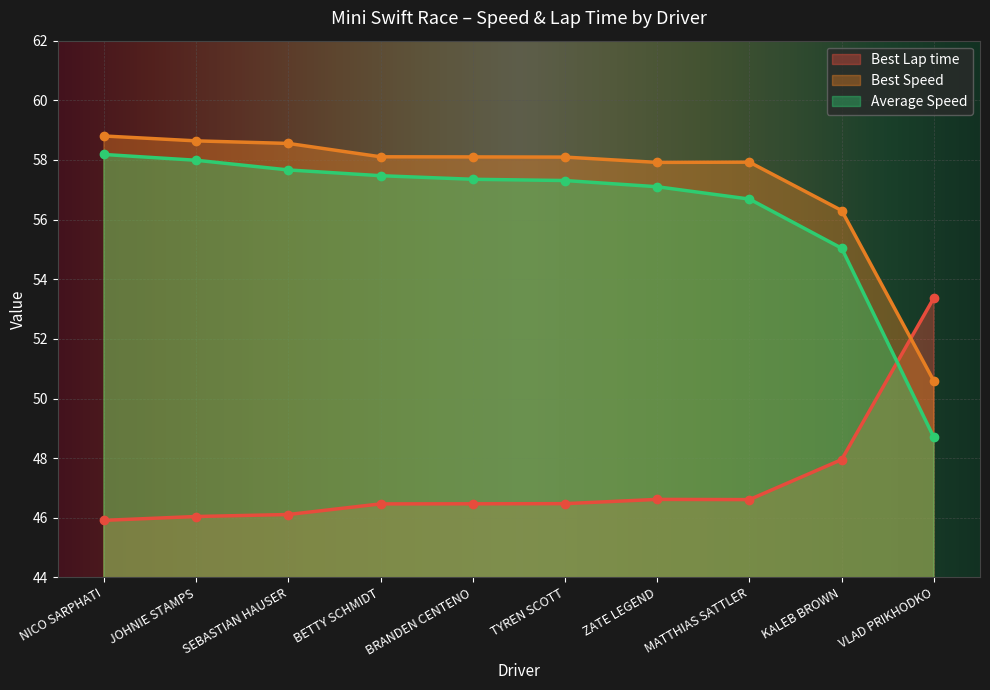

The value of Best Lap time at NICO SARPHATI is 13.1. True or false?

False